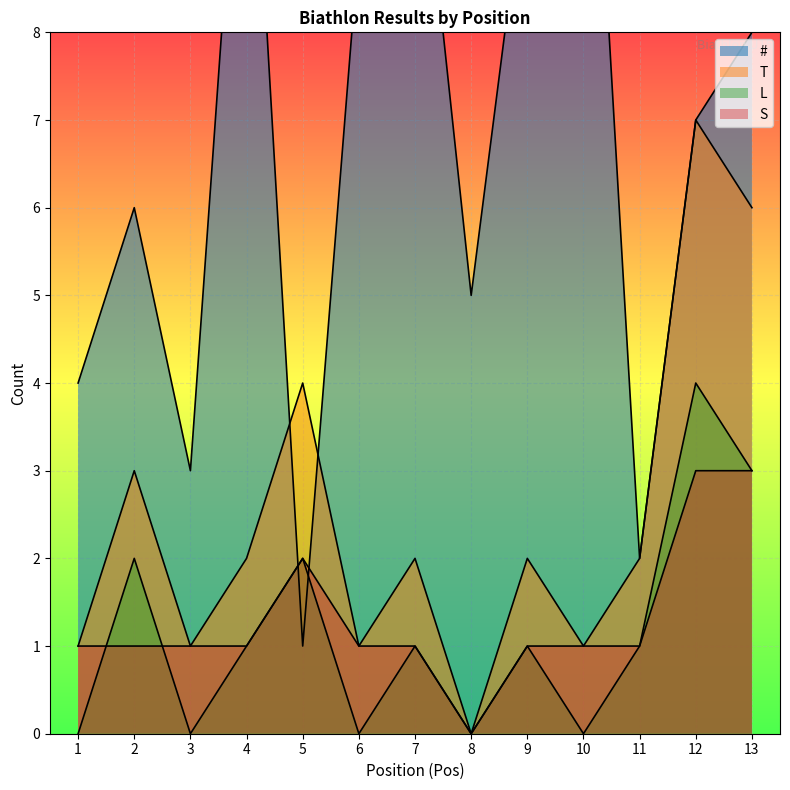

Is it true that L equals 1 at 11?

True